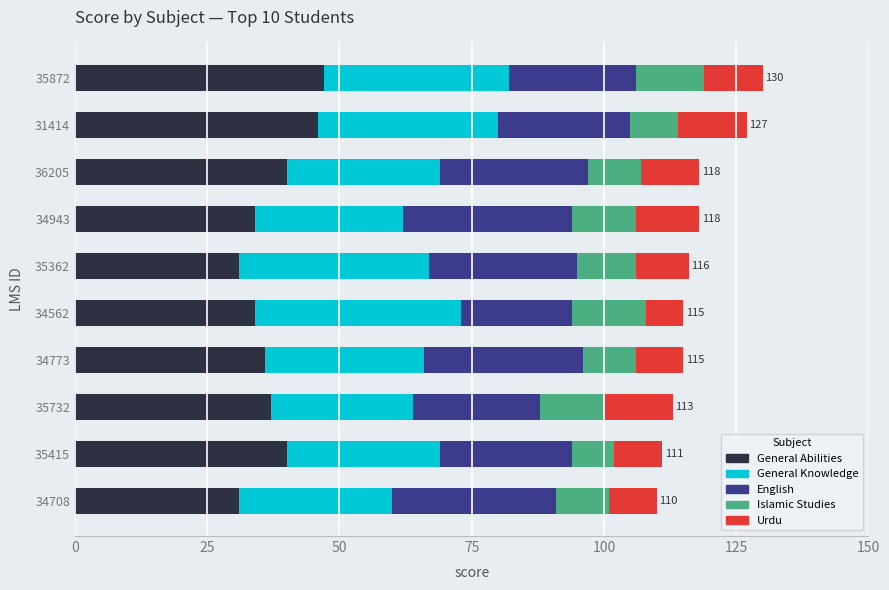

How many distinct data groups are displayed?

5